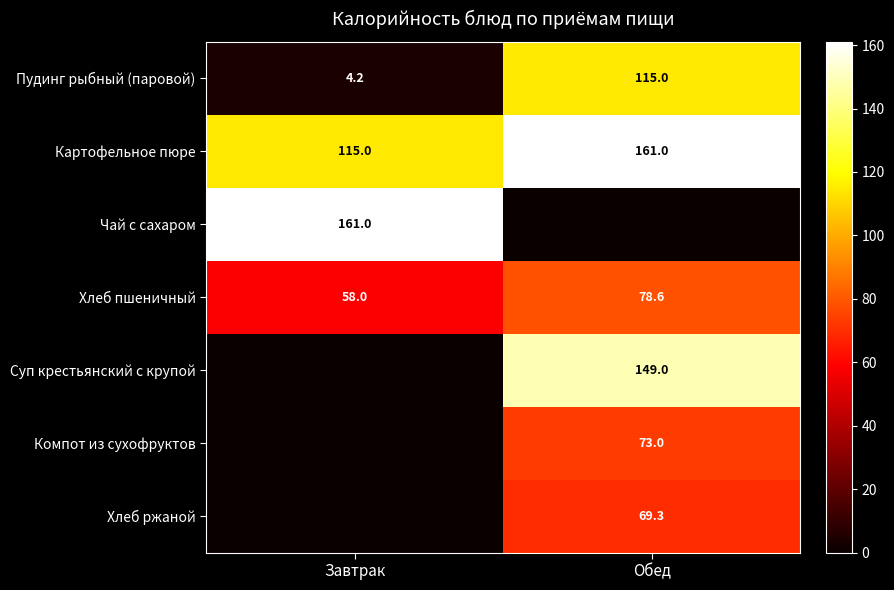

What is the spread (max minus min) of values at Завтрак?

161.0